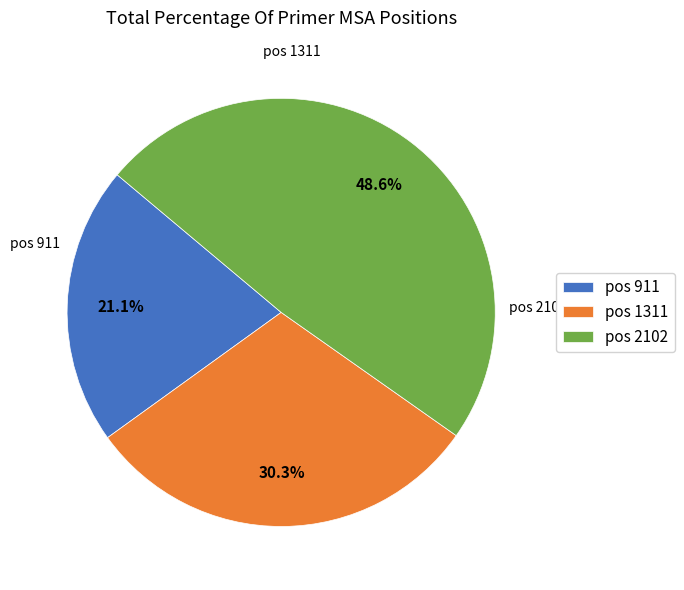

What is the total percentage of pos 1311 and pos 2102?

78.9%